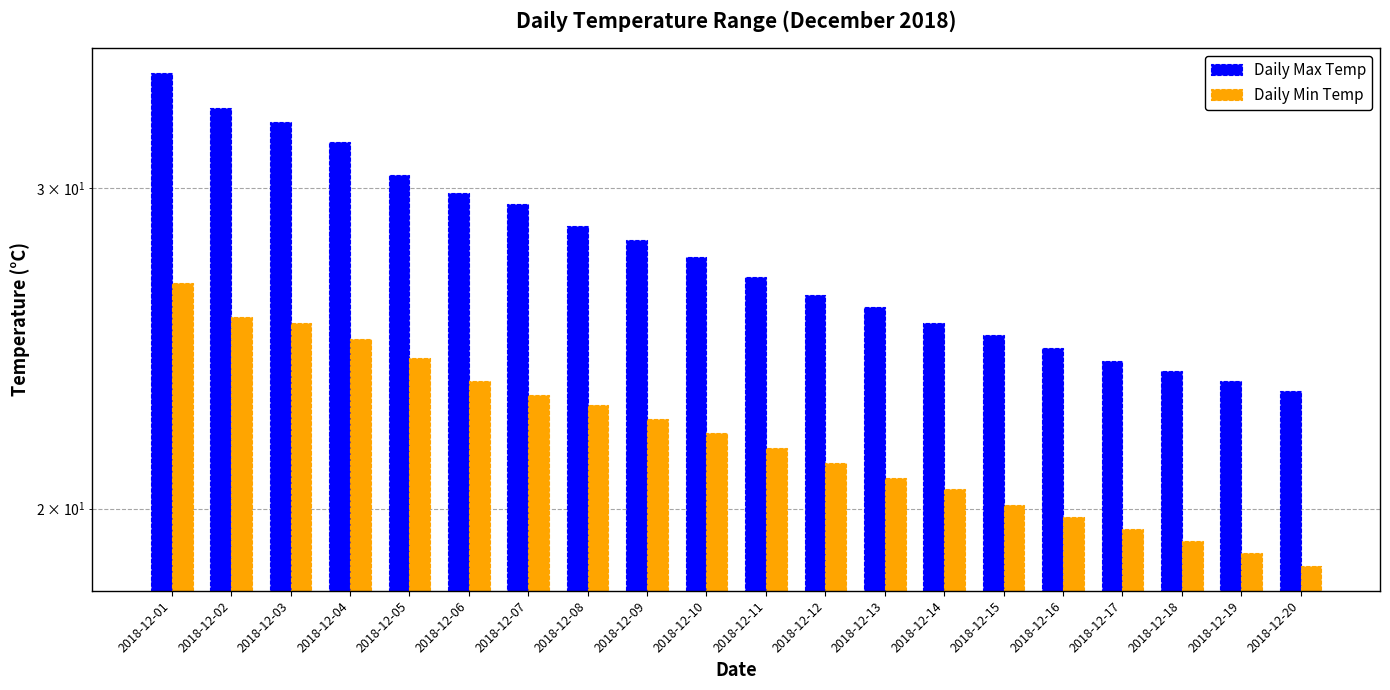

What is the average value of the Daily Min Temp series?

22.0